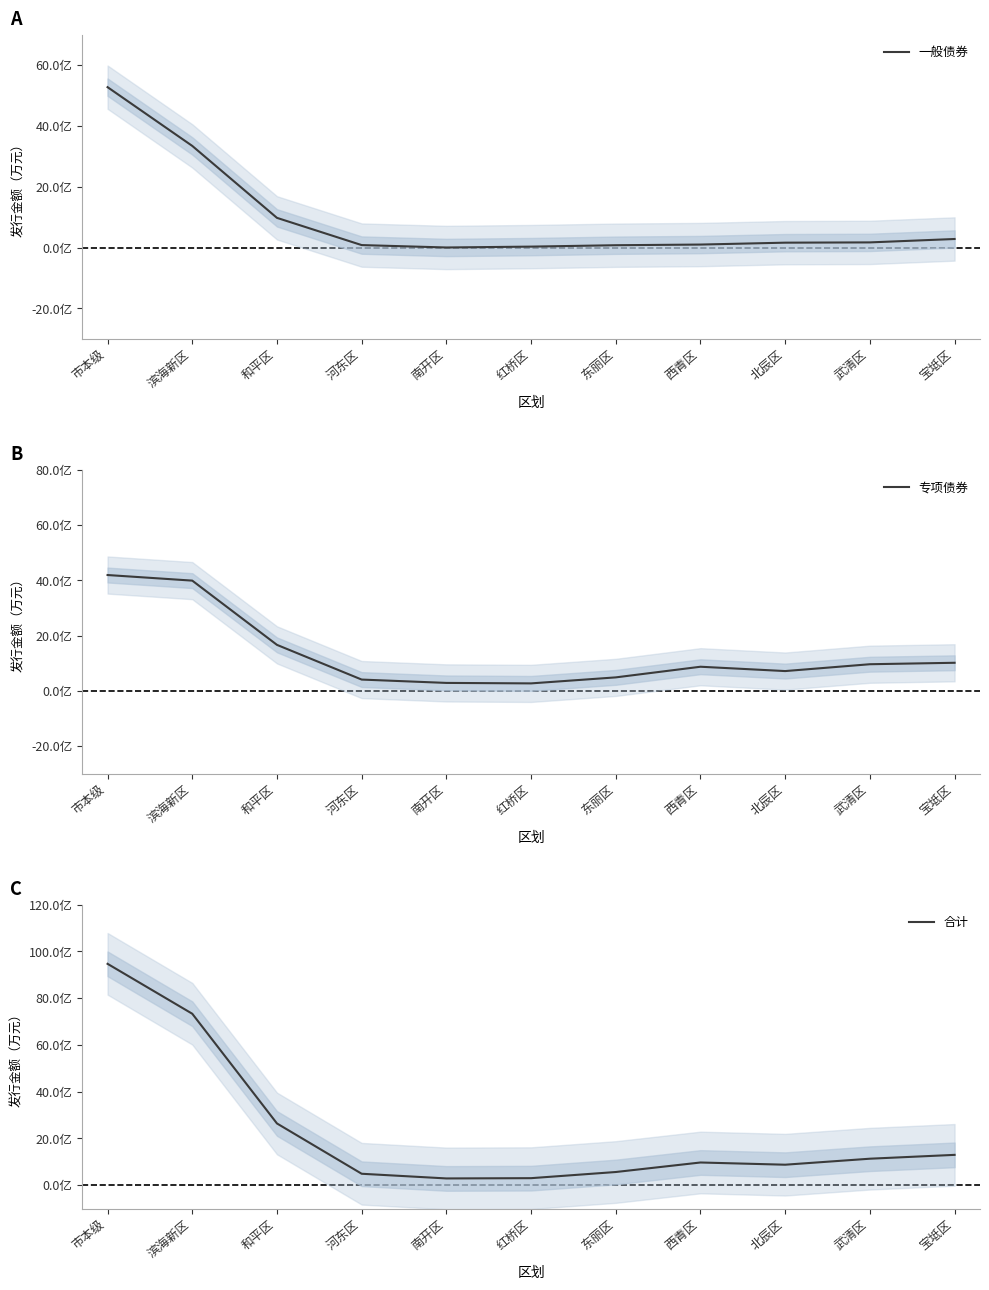

Where is 专项债券 nearest to the value 223026?

和平区